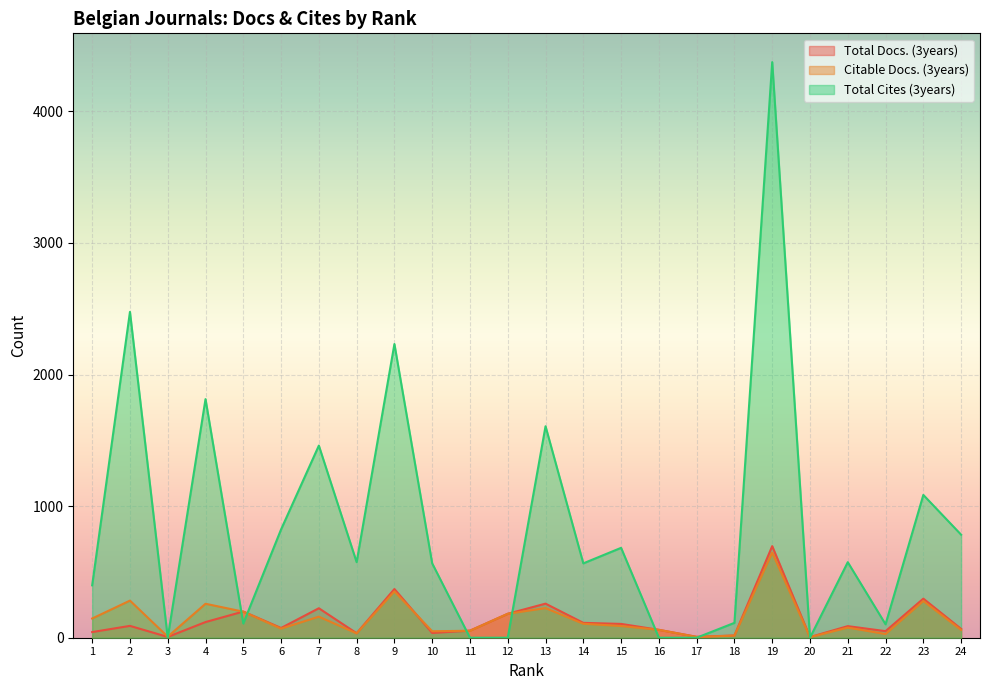

Where is Total Docs. (3years) nearest to the value 350?

9